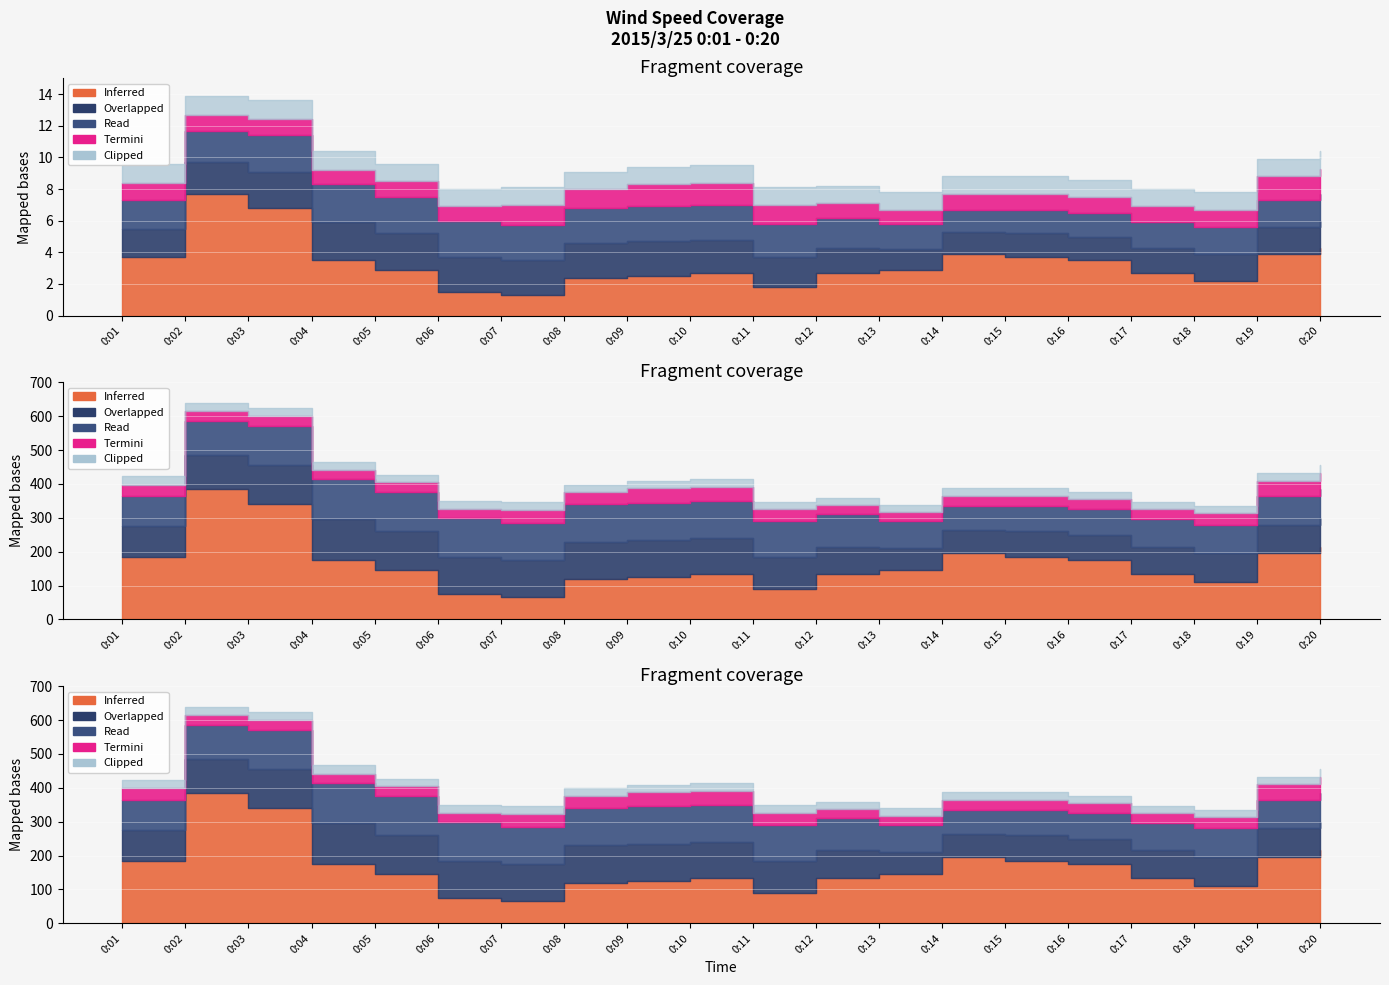

Which series changed the most between 0:15 and 0:16?

Inferred